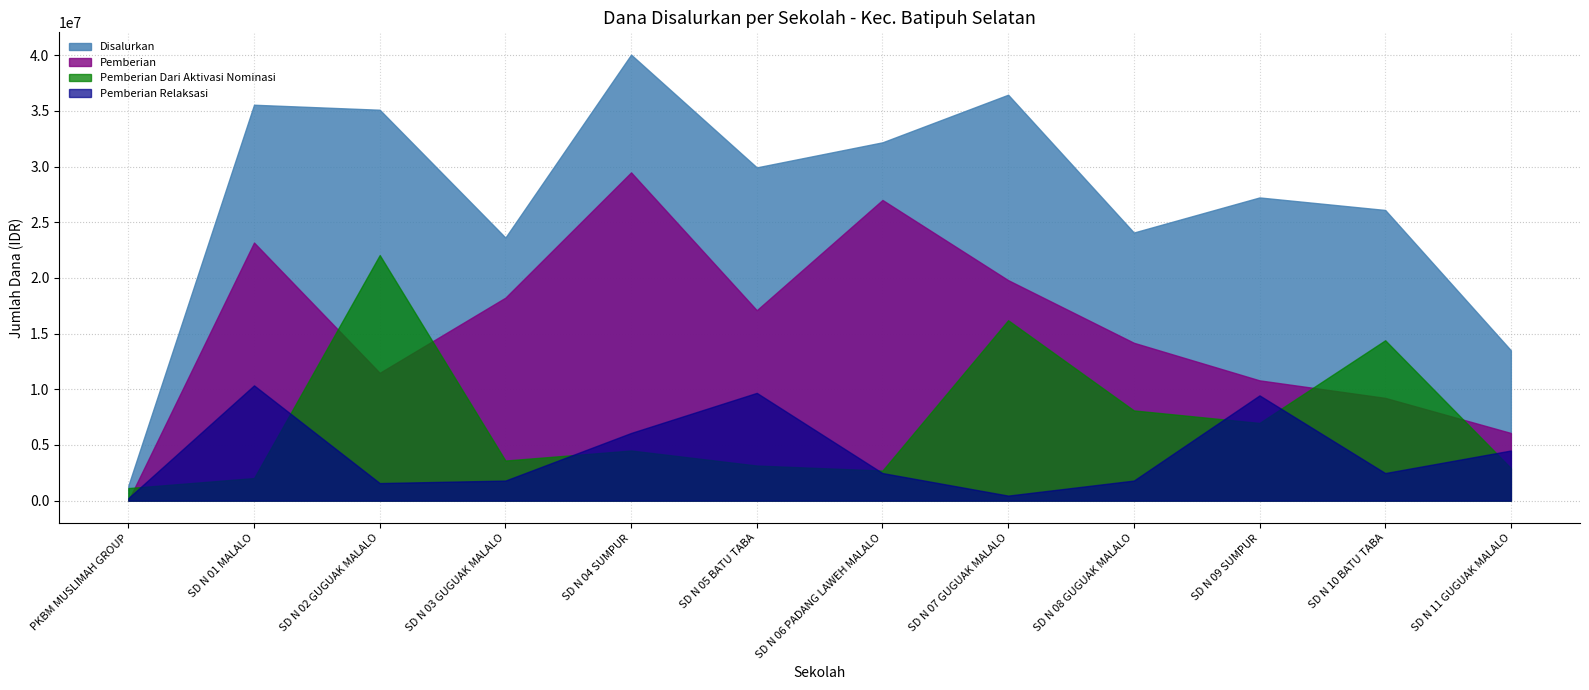

How many interior local peaks does the Pemberian Relaksasi series have?

3